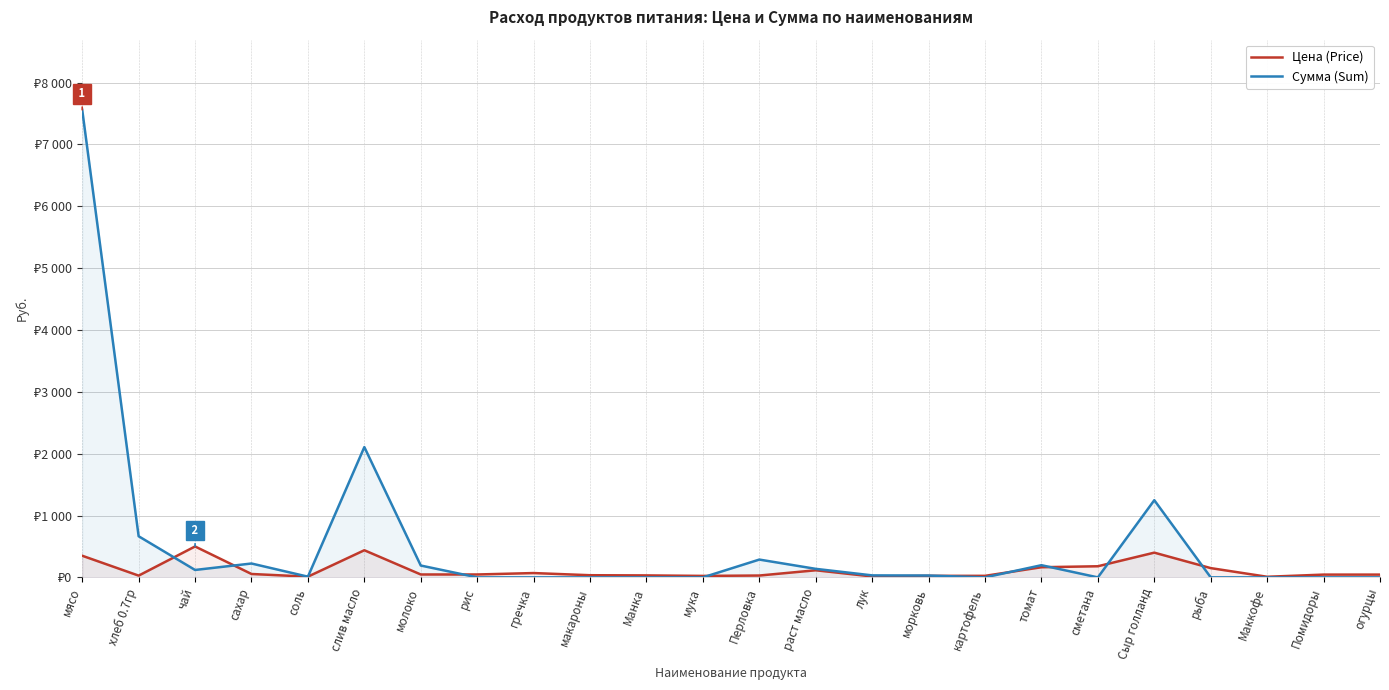

What position from the right is огурцы?

1